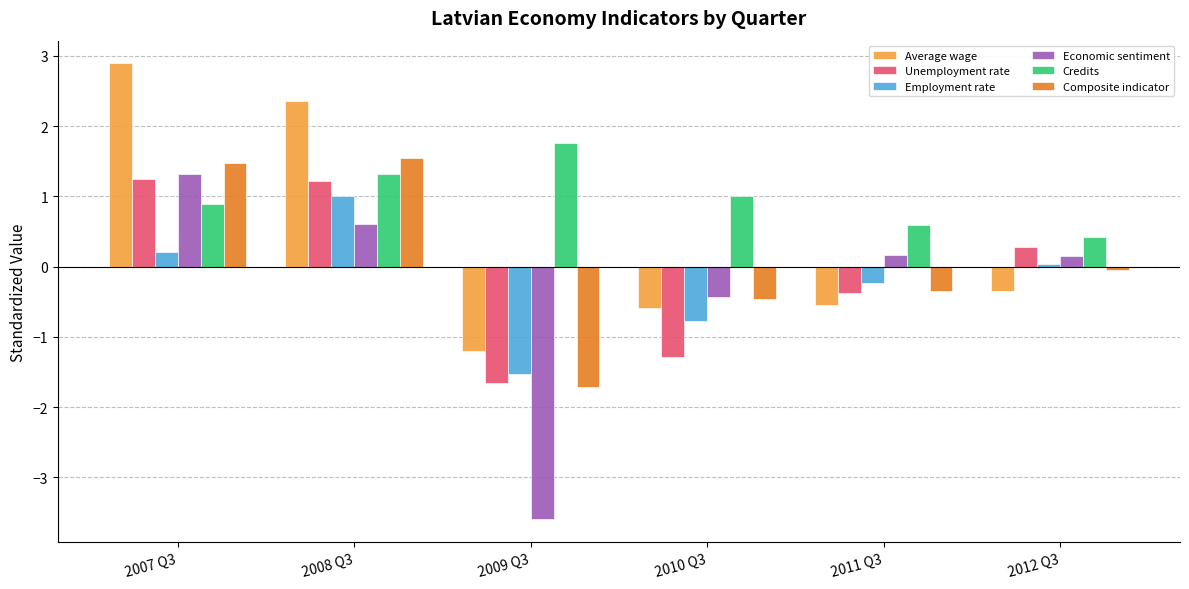

How many negative values does the Average wage series have?

4